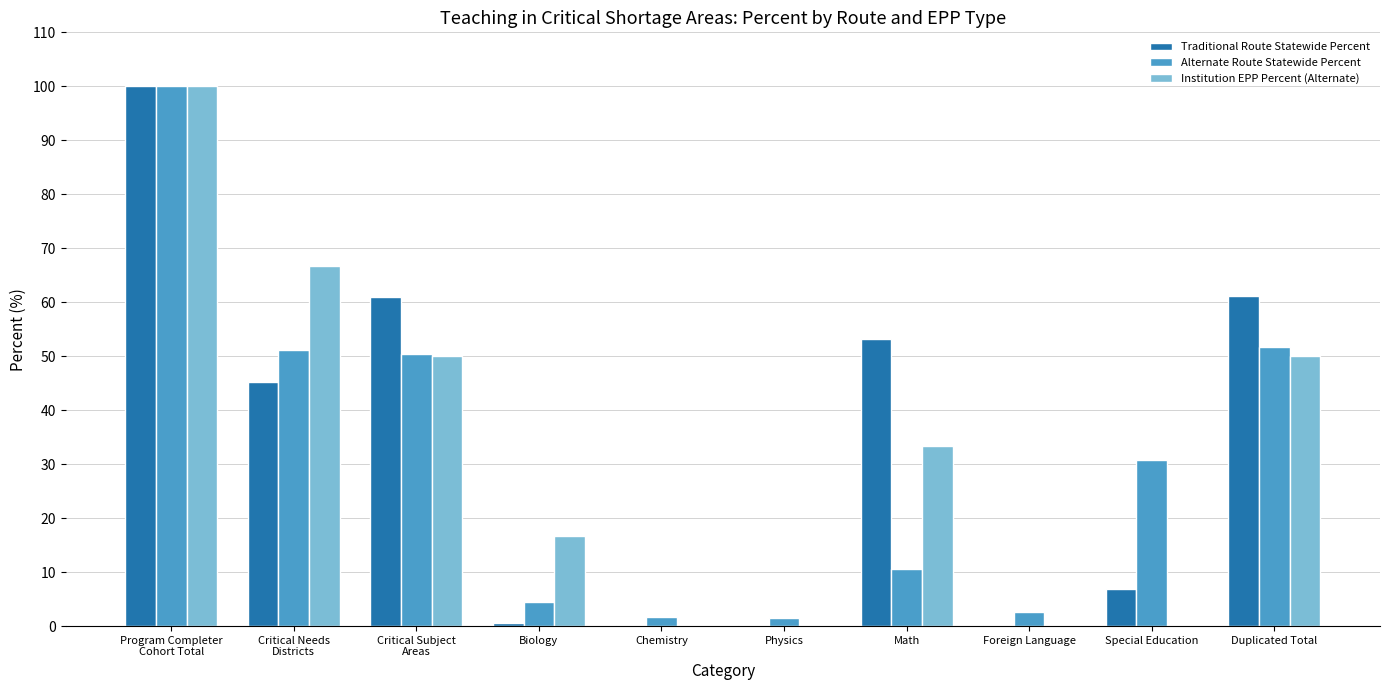

What is the greatest value displayed?

100.0